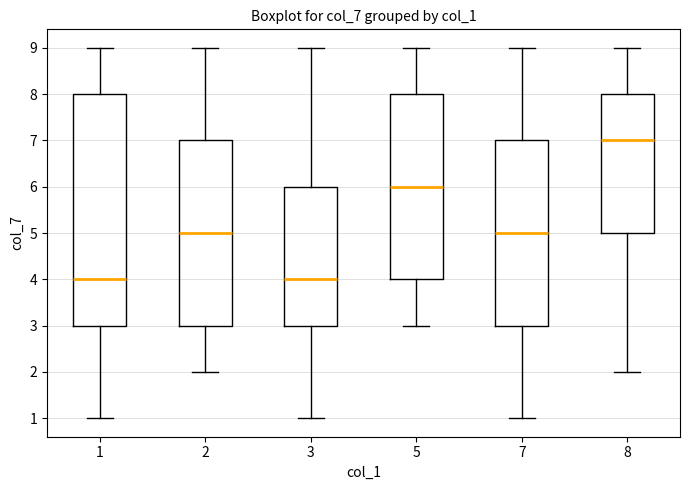

Where does the median line of the box at x = 1 sit on the y-axis? The values are not printed on the chart, so give them approximately, as read against the axis.

4